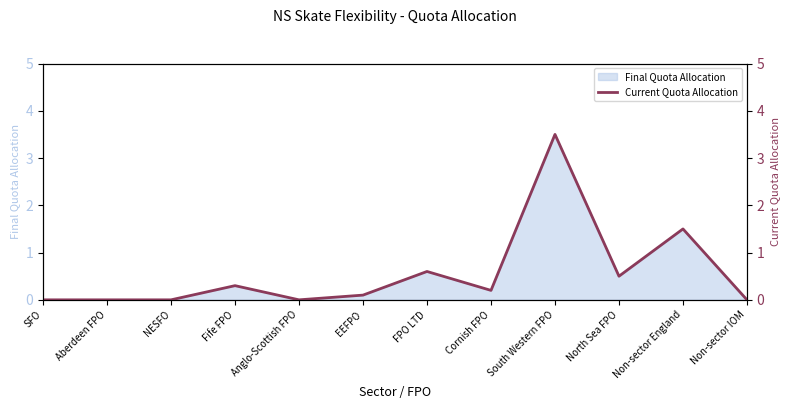

What is the label of the 6th point from the right?

FPO LTD